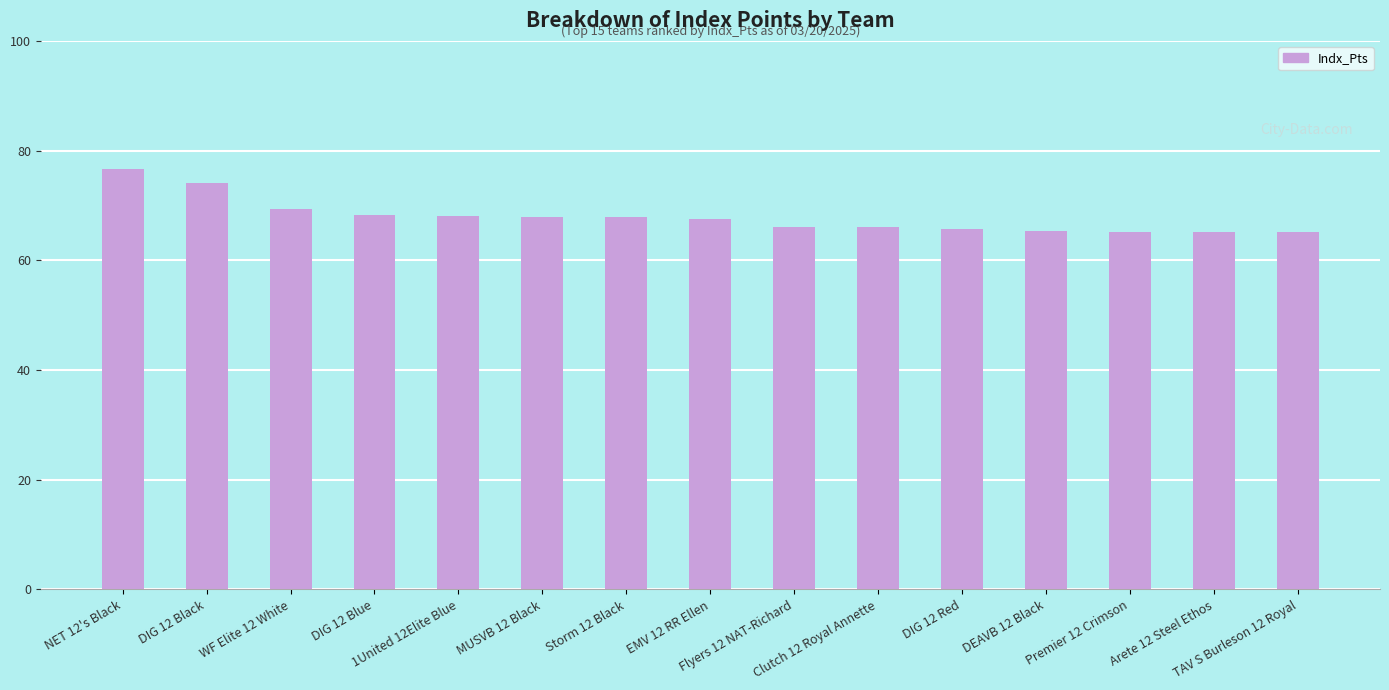

The value at TAV S Burleson 12 Royal is 113.0. True or false?

False